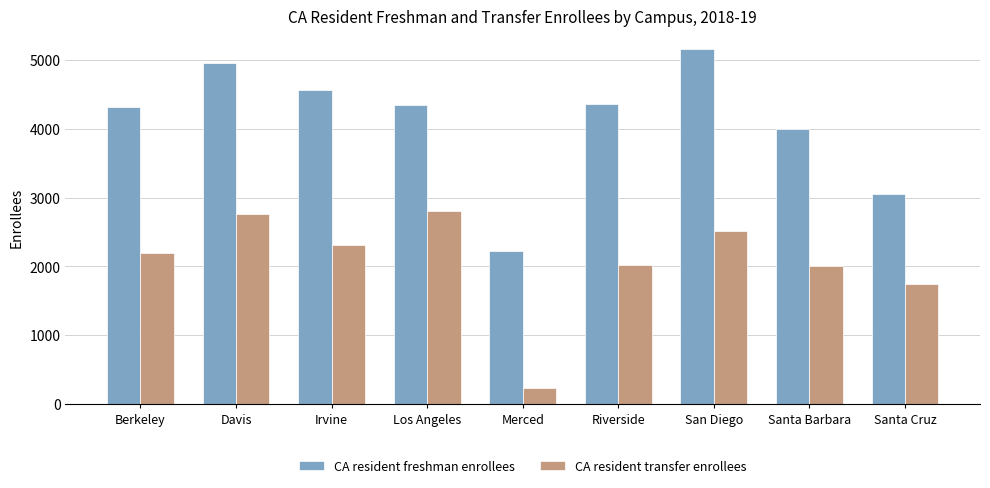

What is the smallest value displayed?

235.0